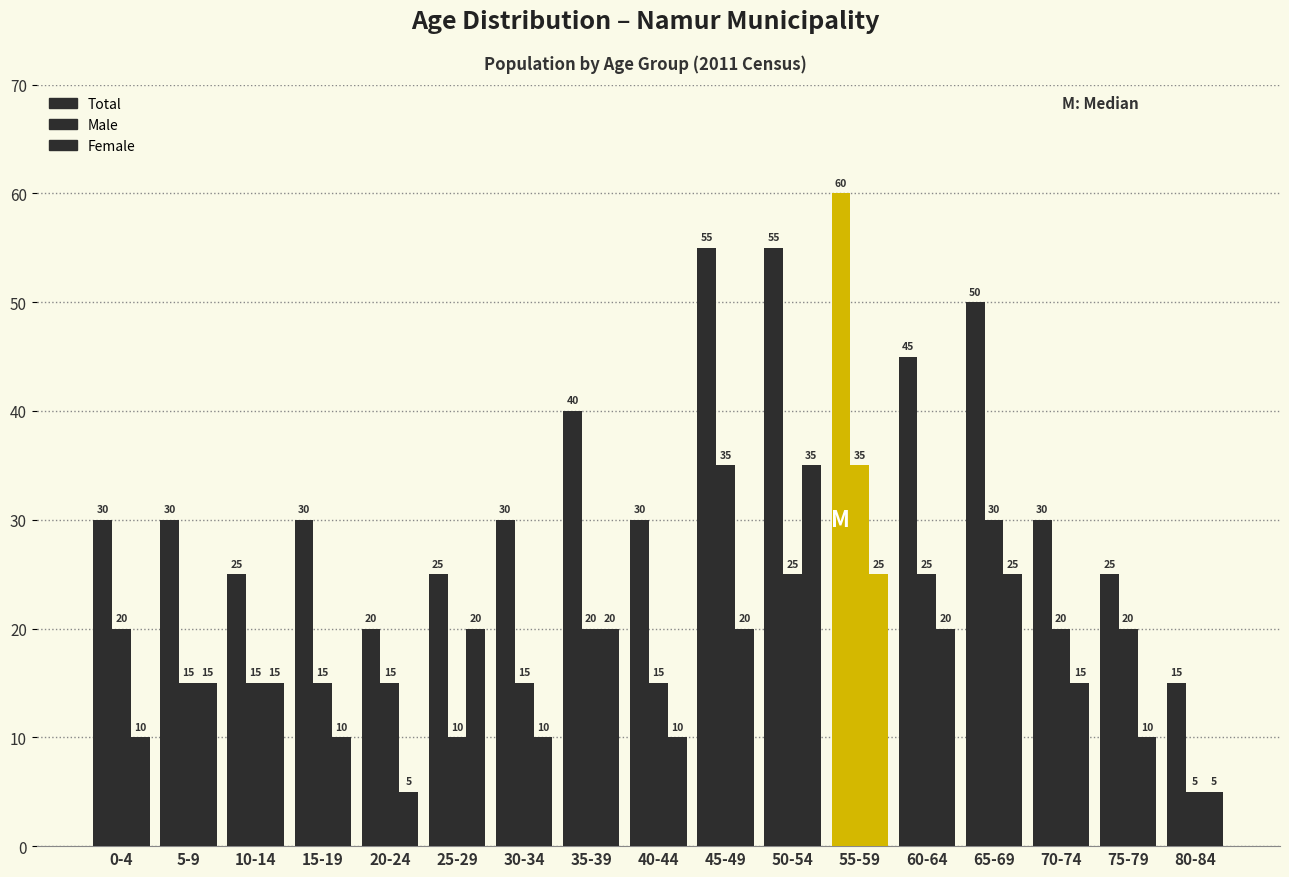

What is the label of the 12th bar from the right?

25-29